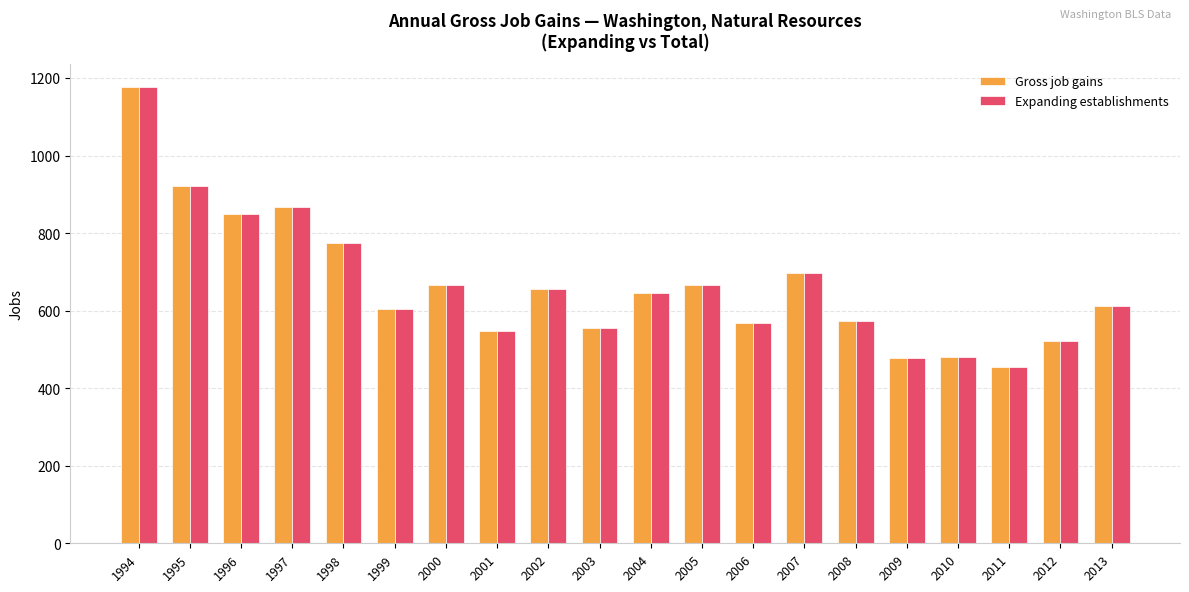

At which category is the sum across all series the highest?

1994